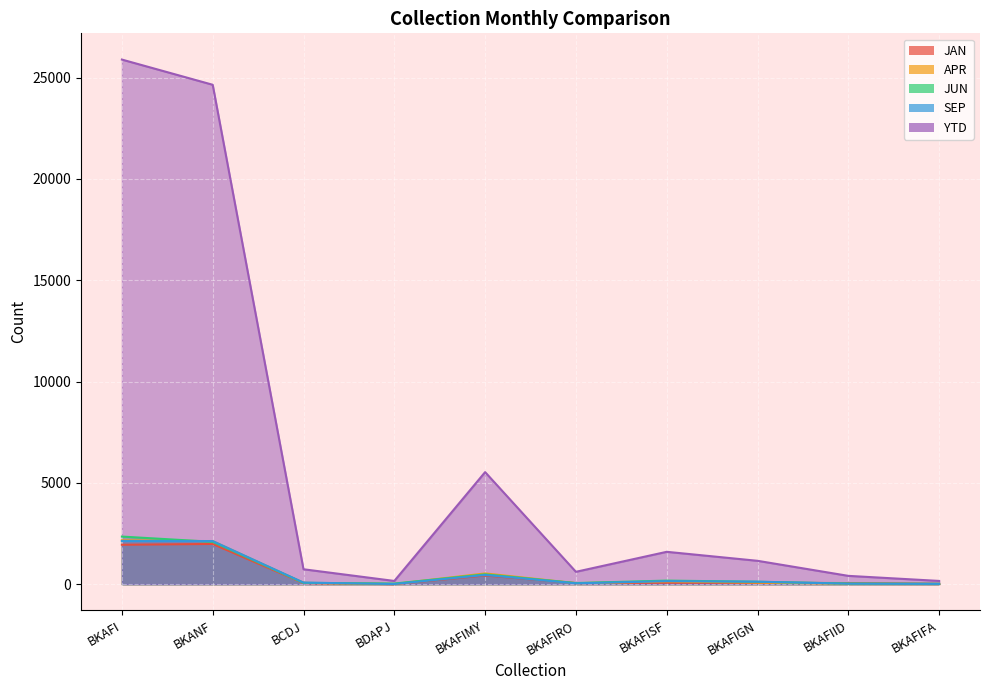

Where is APR nearest to the value 1086?

BKAFIMY